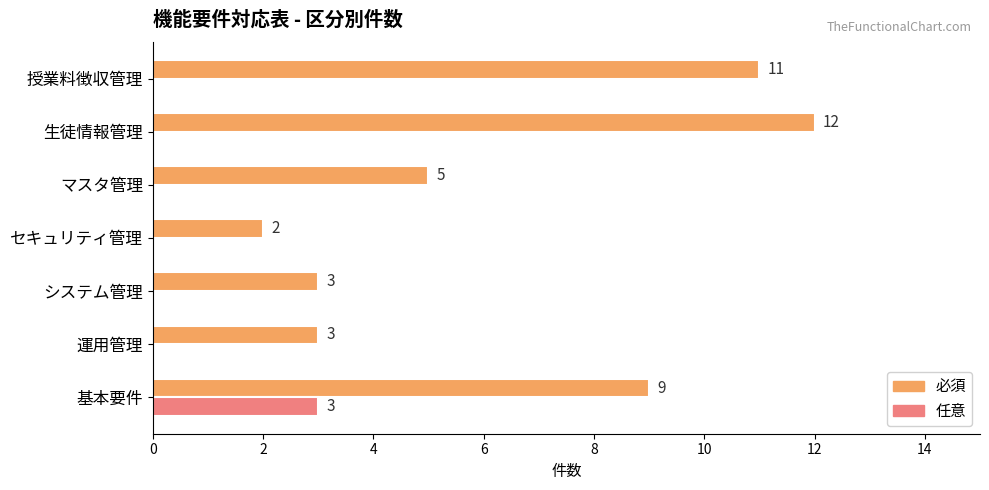

How many 任意 values are between 0 and 1?

6